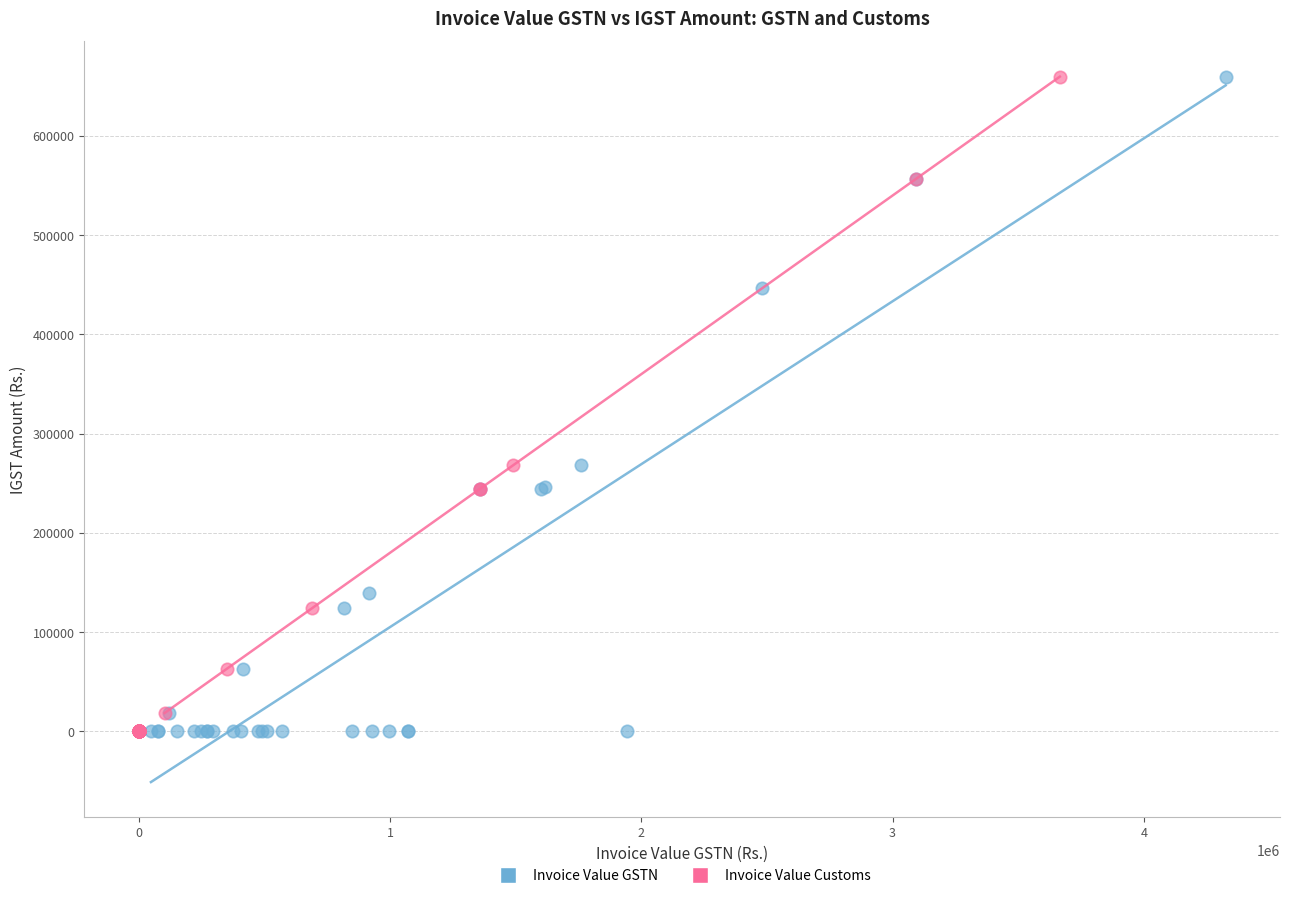

What are all the series names shown in the legend?

Invoice Value GSTN, Invoice Value Customs